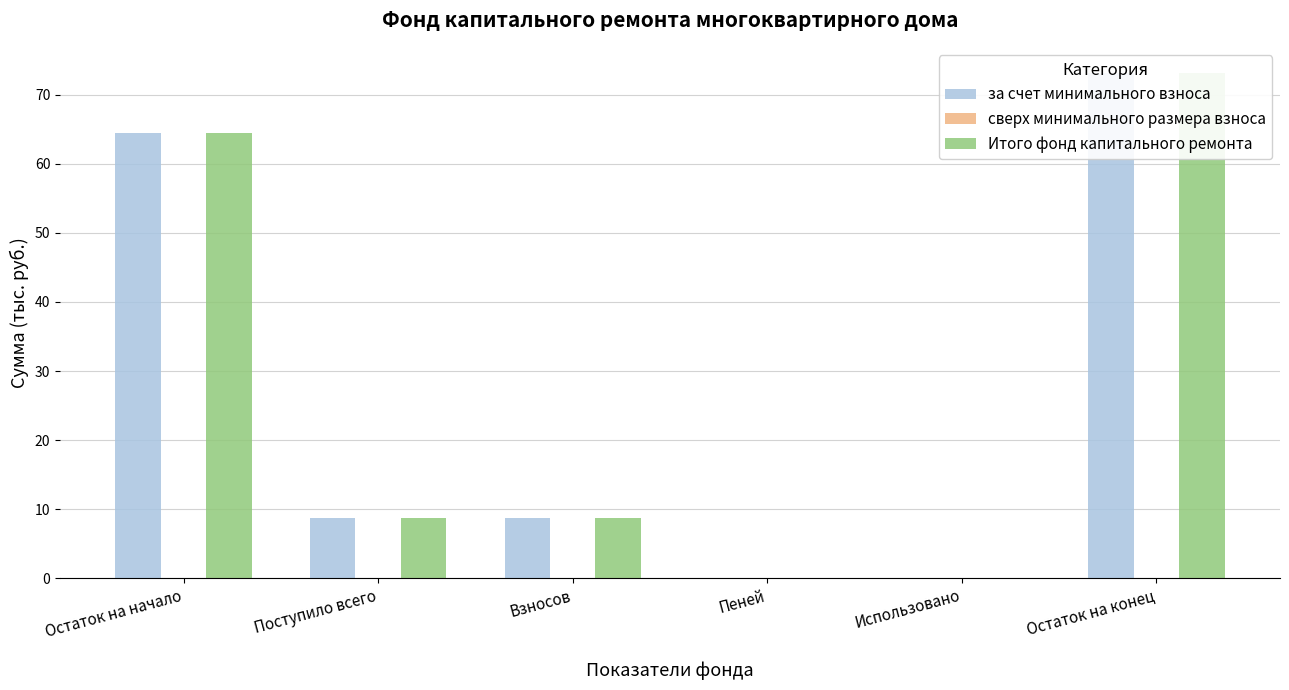

At which category is the sum across all series the highest?

Остаток на конец